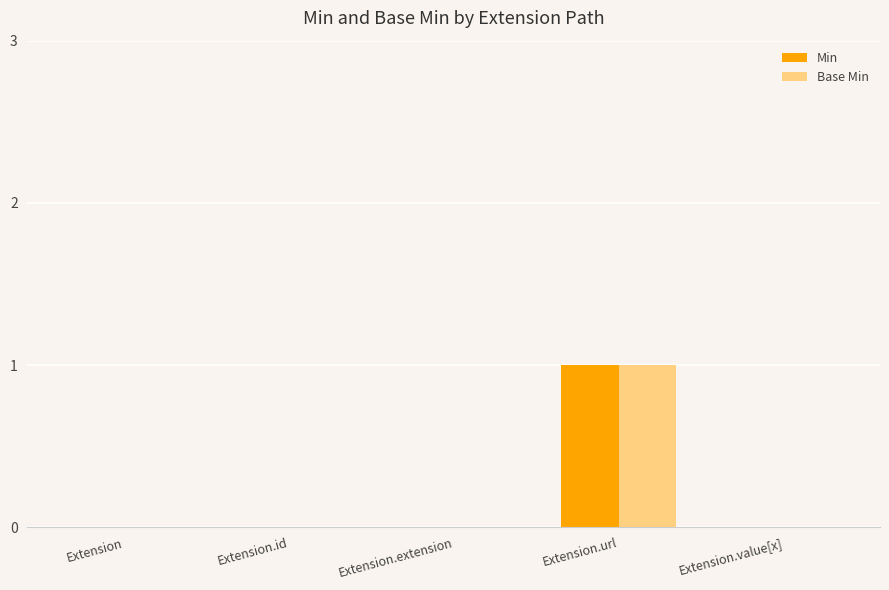

True or false: Base Min has a value of 0 at Extension.extension.

True